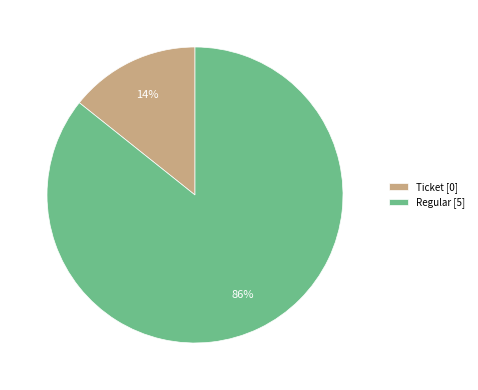

To the nearest percent, what is the average slice percentage?

50%